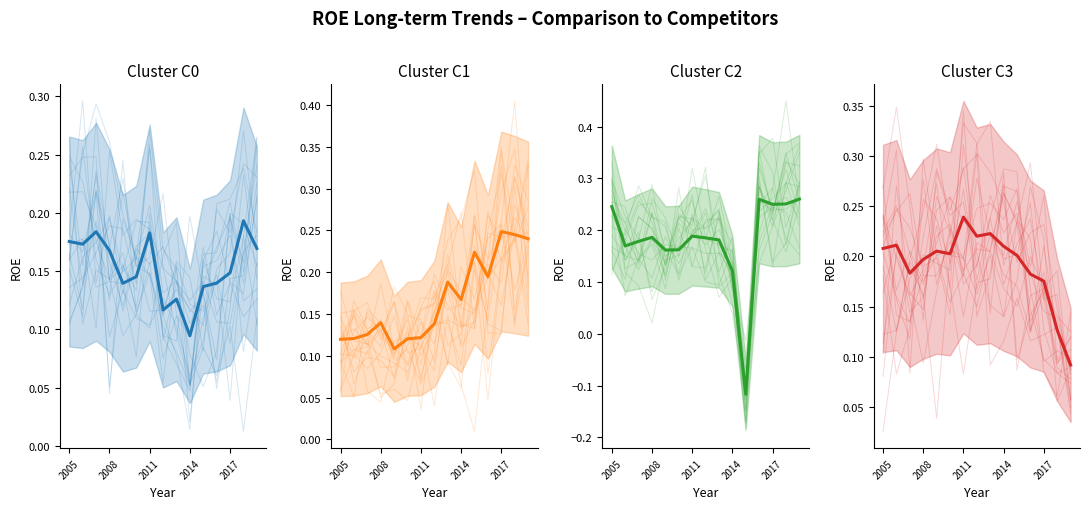

What is the maximum value shown in the chart?

0.3